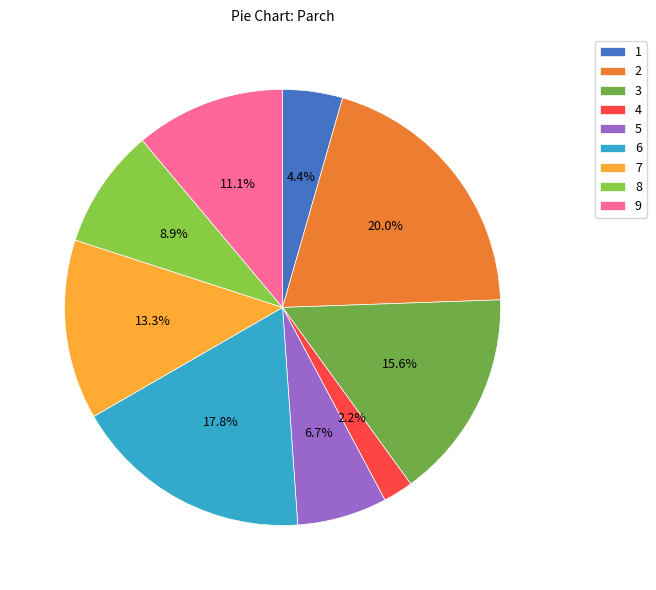

Count the number of slices in the pie.

9